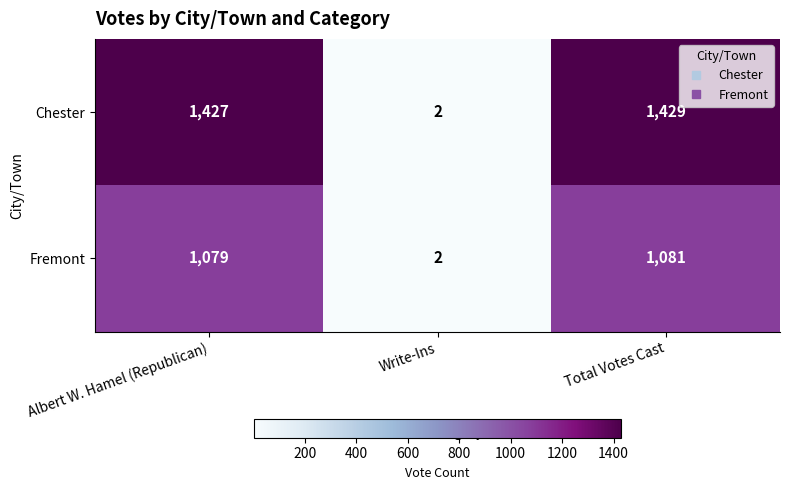

Where is Fremont nearest to the value 541?

Albert W. Hamel (Republican)